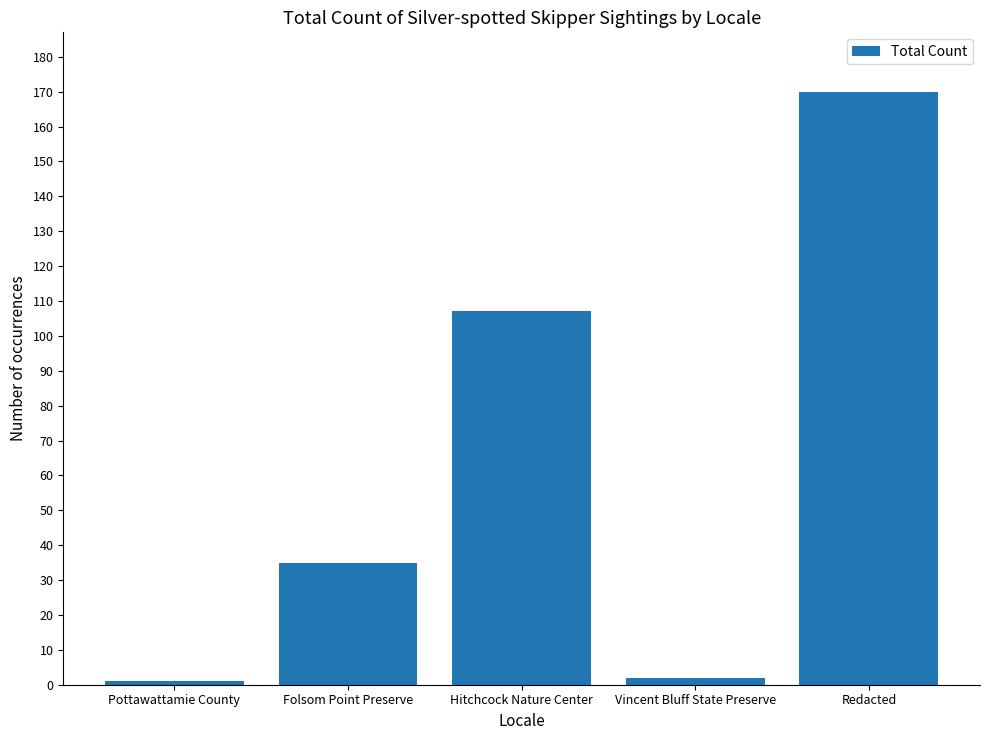

What is the ratio of the value at Hitchcock Nature Center to the value at Pottawattamie County?

107.0